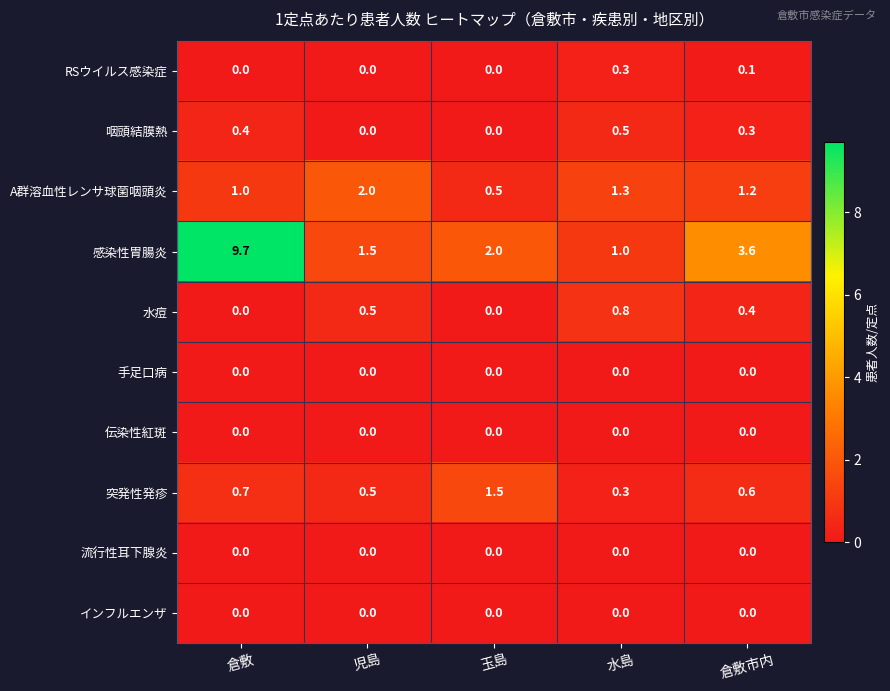

True or false: 水痘 has a value of 0.0 at 倉敷.

True